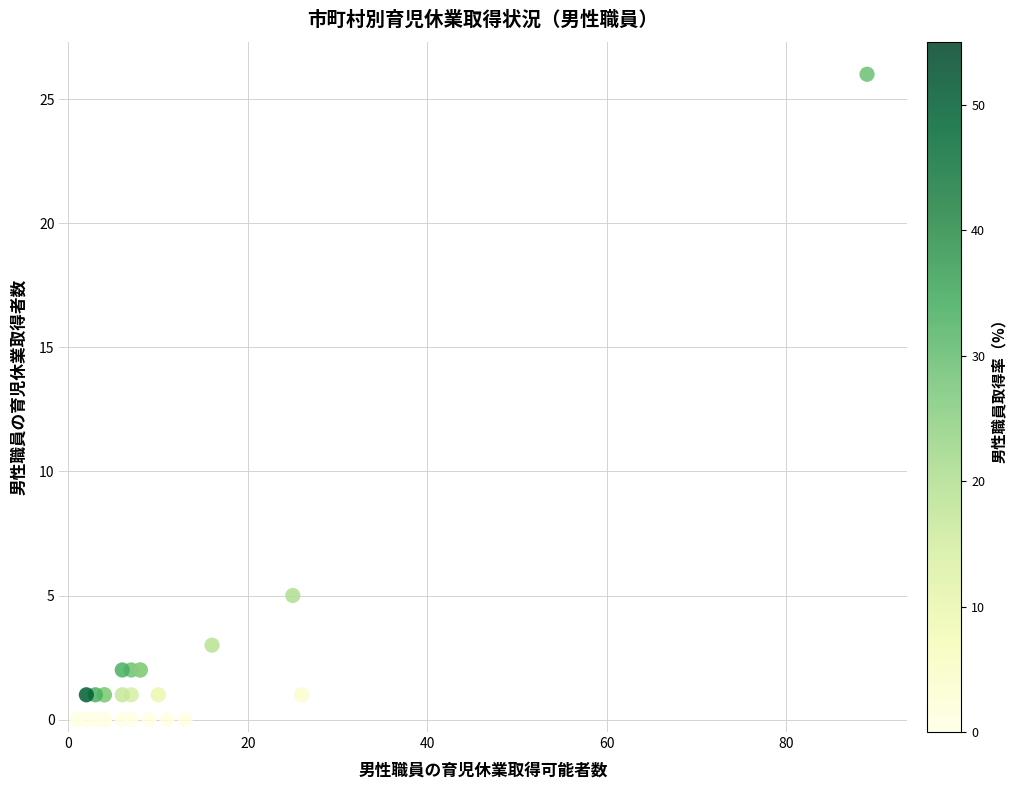

What Y value in the scatter plot is closest to 13?

5